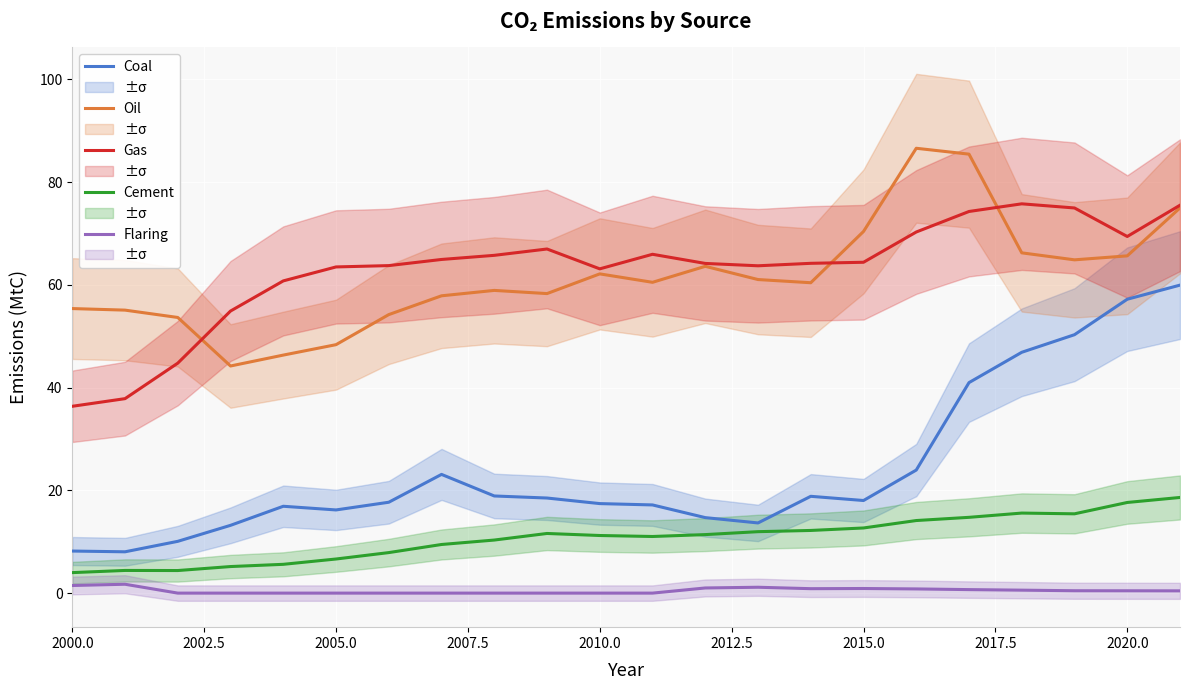

What is the average value of the Cement series?

10.7